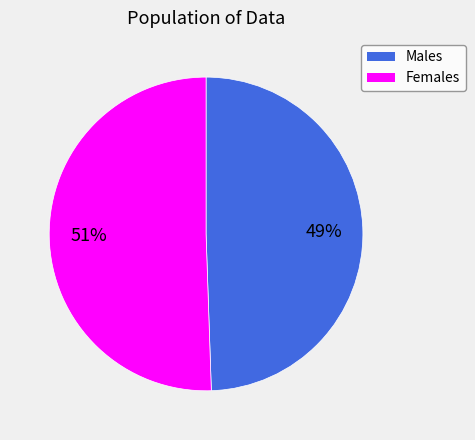

To the nearest percent, what is the average slice percentage?

50%